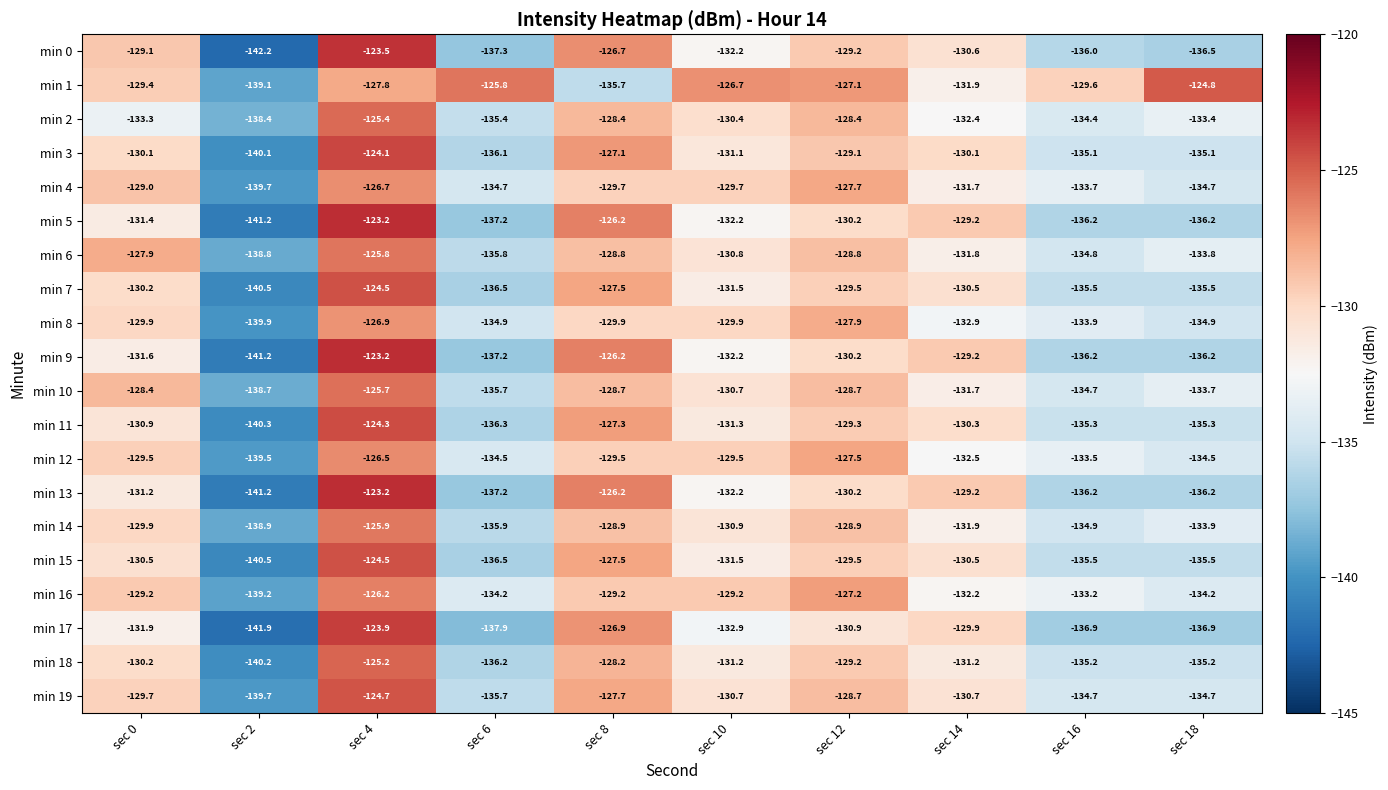

What is the spread (max minus min) of values at sec 6?

12.1